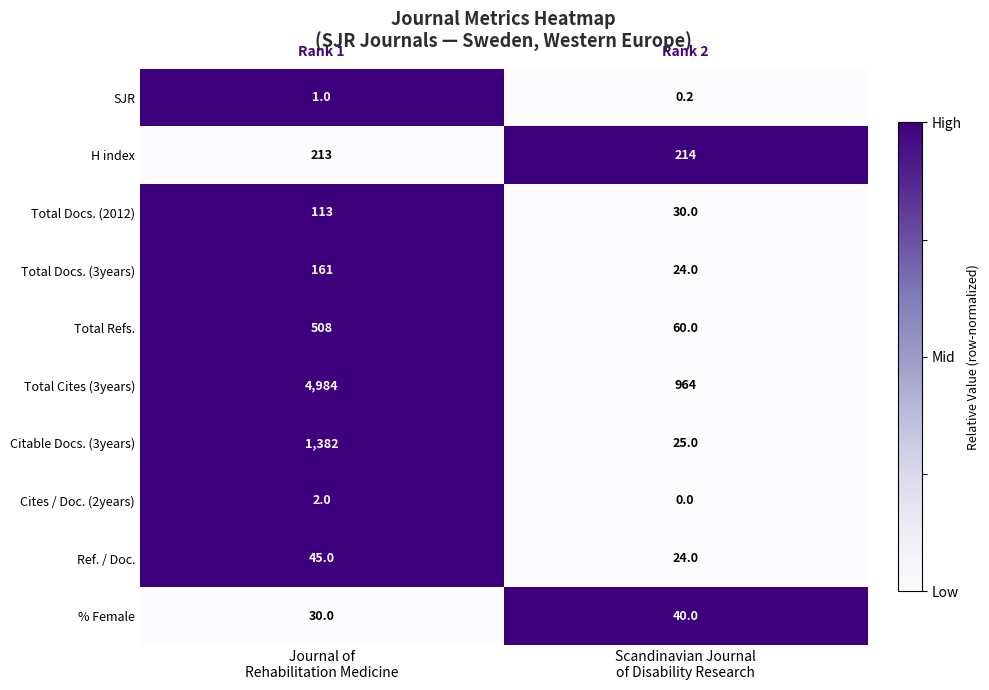

Which series has the widest spread of values?

Total Cites (3years)